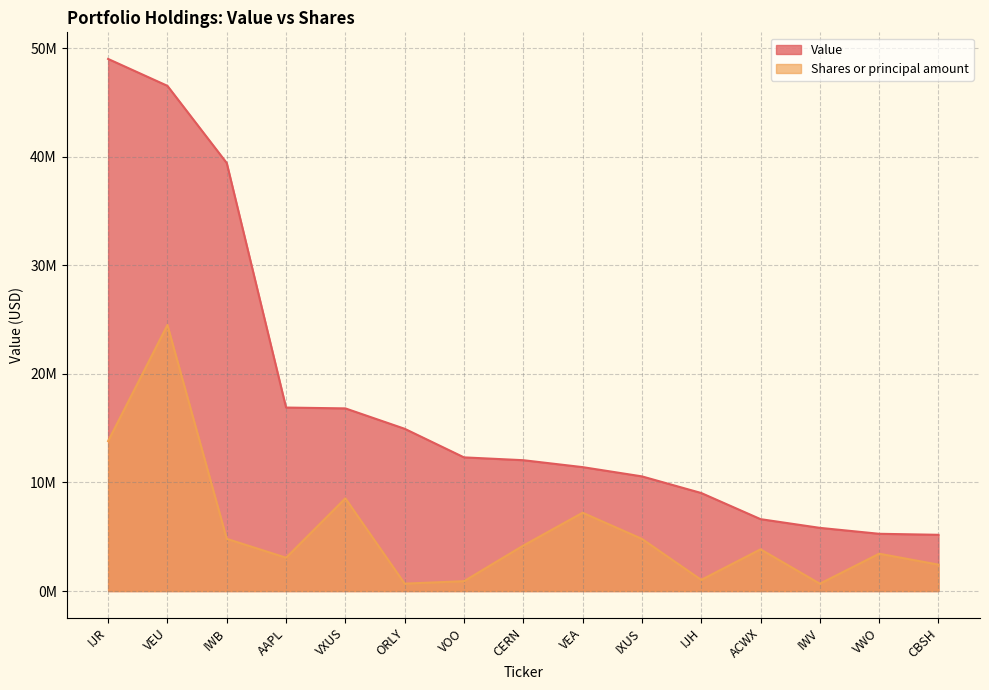

How many distinct data groups are displayed?

2